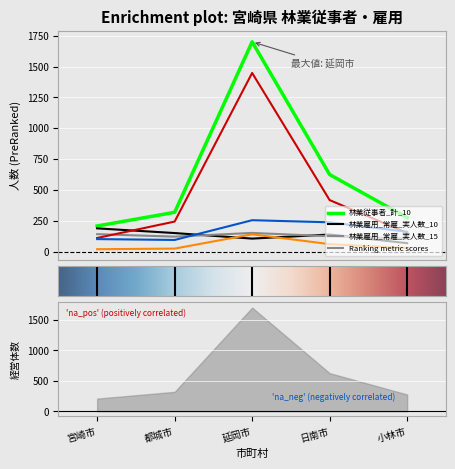

Reading left to right, list all the values displayed in this chart.

林業従事者_計_10: 208	319	1700	625	276
林業雇用_常雇_実人数_10: 189	151	106	139	69
林業雇用_常雇_実人数_15: 142	122	152	125	106
林業従事者_1-29日_10: 111	244	1448	418	152
林業雇用_臨時雇_実人数_10: 102	95	255	238	161
林業従事者_30-59日_10: 20	25	141	61	29